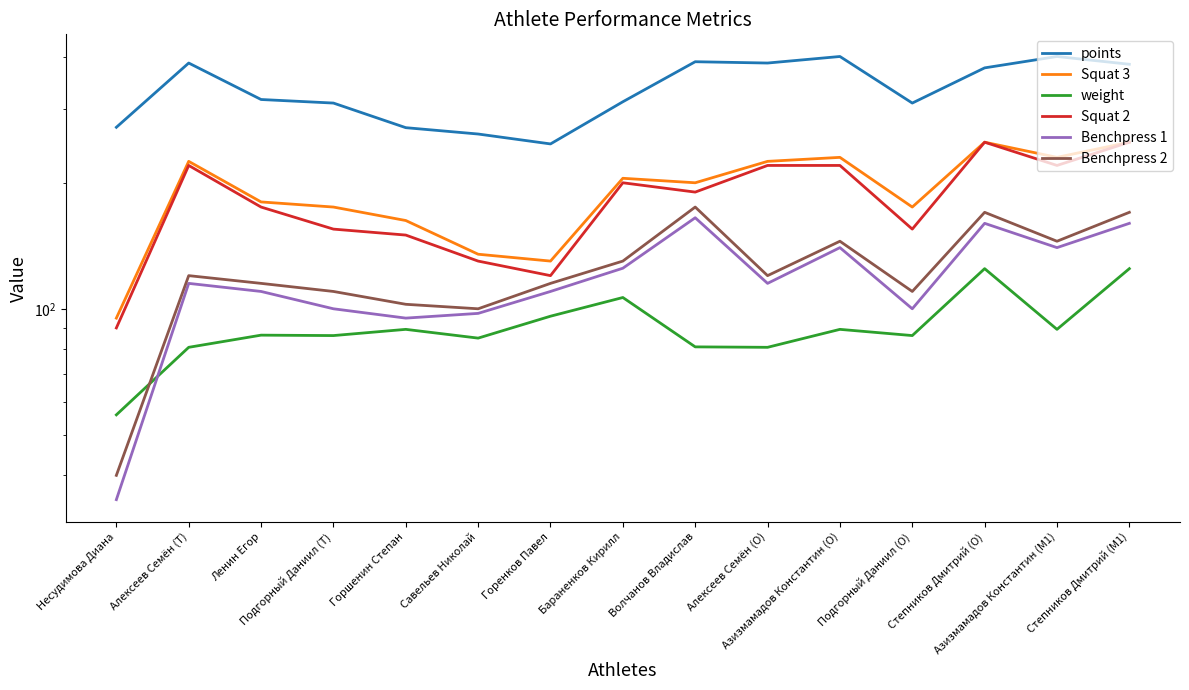

True or false: Squat 2 and Squat 3 cross at least once.

False